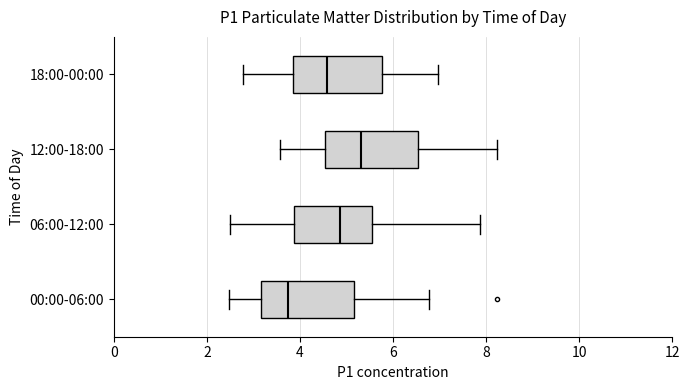

Where does the right whisker of the box for 12:00-18:00 end on the x-axis? The values are not printed on the chart, so give them approximately, as read against the axis.

8.2